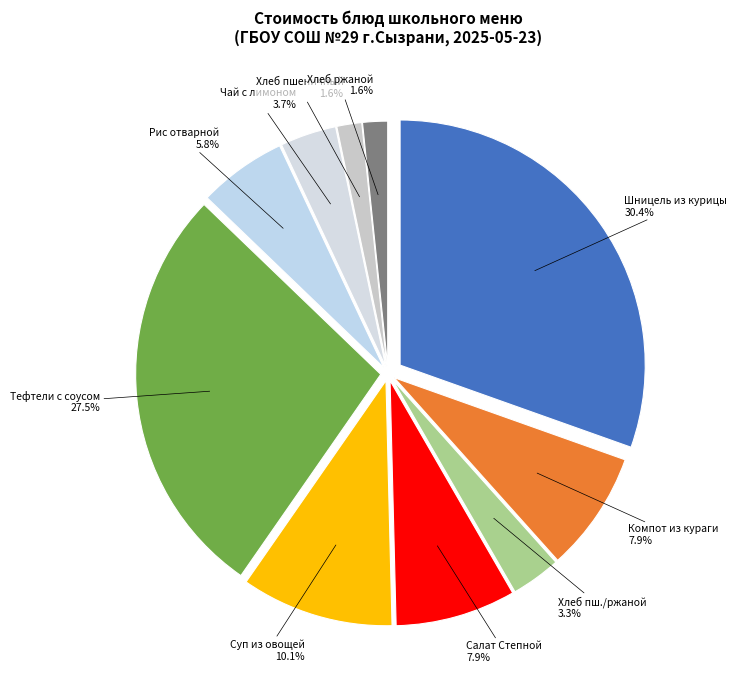

Is it true that Салат Степной is 1% of the pie?

False